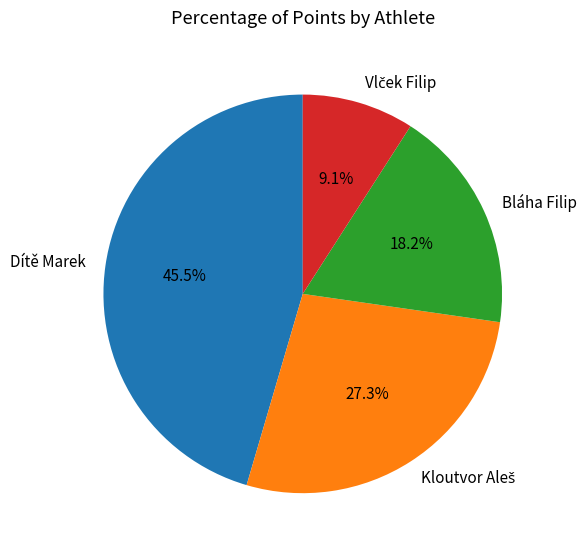

How many slices are in this pie chart?

4